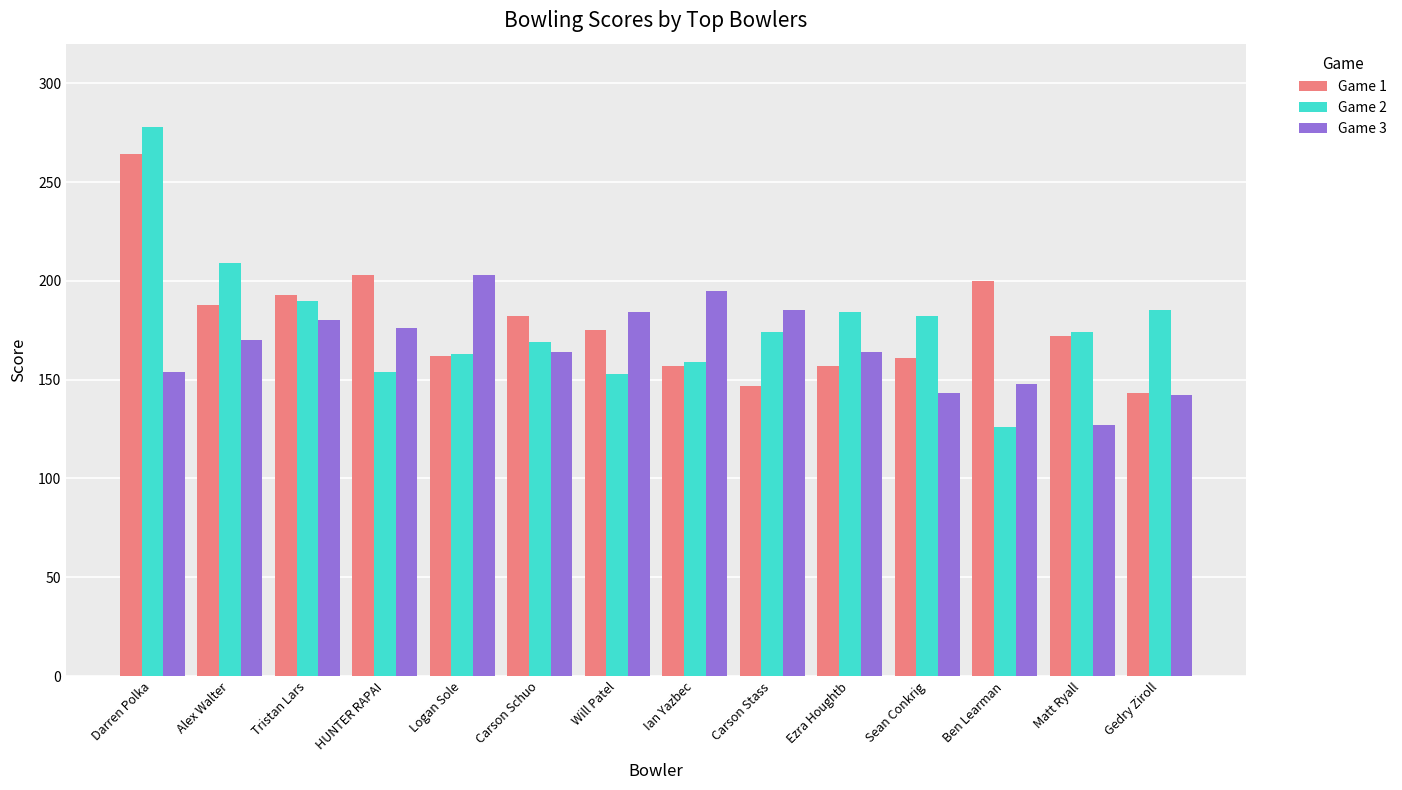

What is the difference between the Game 3 values at Carson Stass and Ezra Houghtb?

21